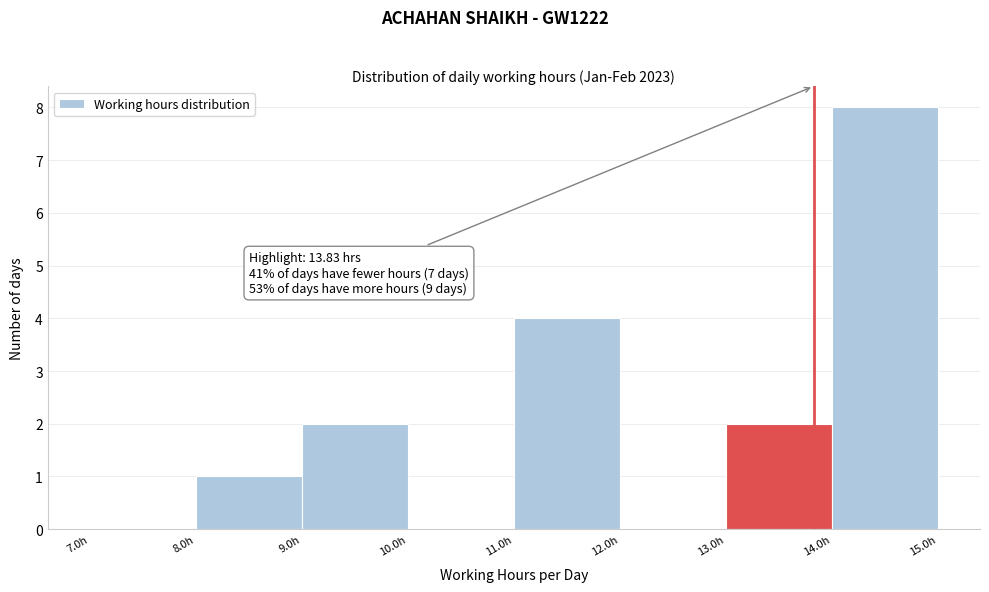

Which range on the x-axis has the tallest bar?

14 to 15